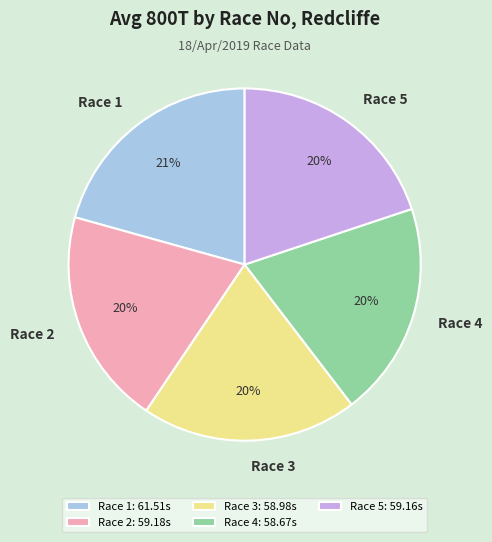

Which has a higher value, Race 1 or Race 2?

Race 1